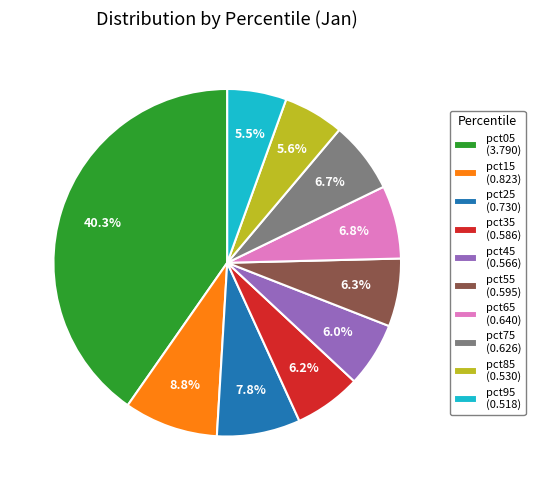

Which category has the biggest portion of the pie?

pct05